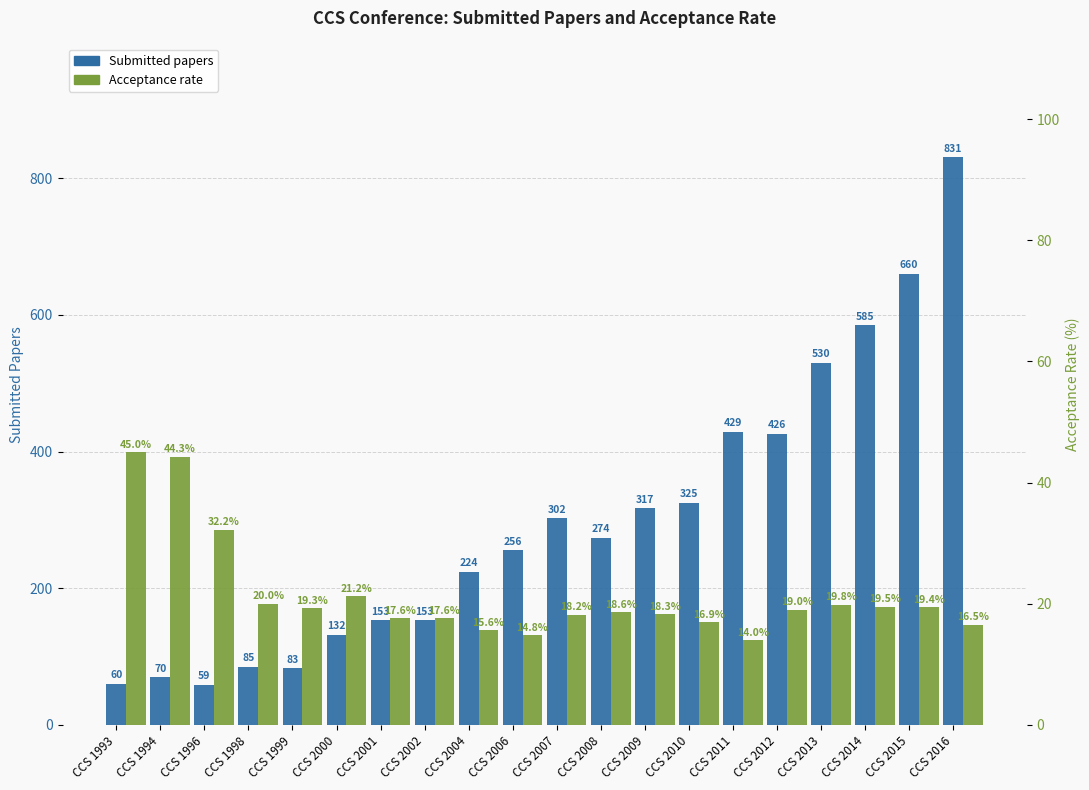

How many groups of bars are there?

20